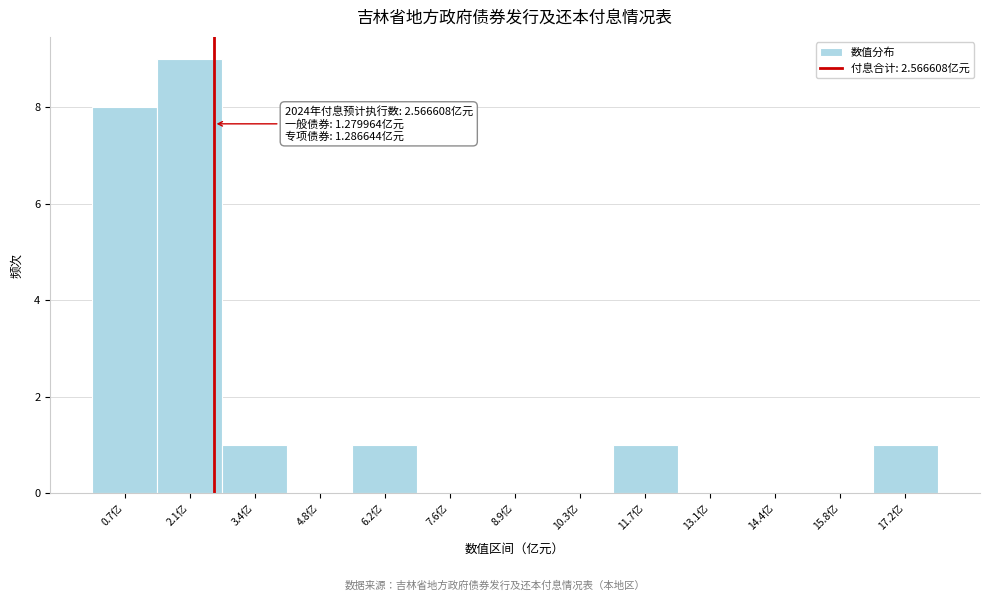

Over which range of the x-axis is the bar tallest?

1.4 to 2.8